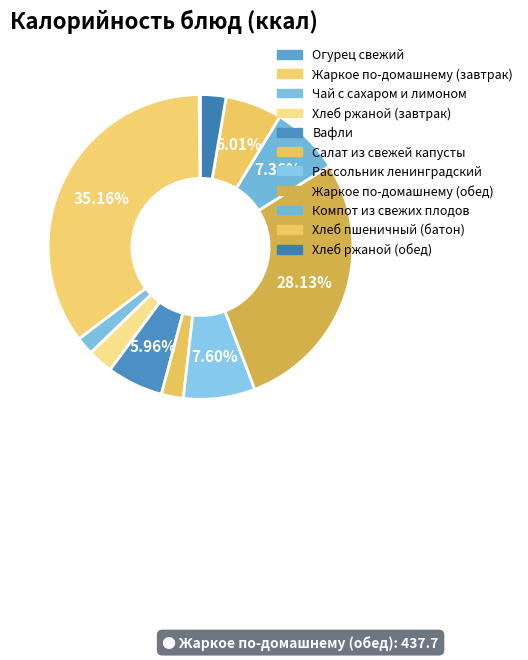

Count the number of slices in the pie.

11